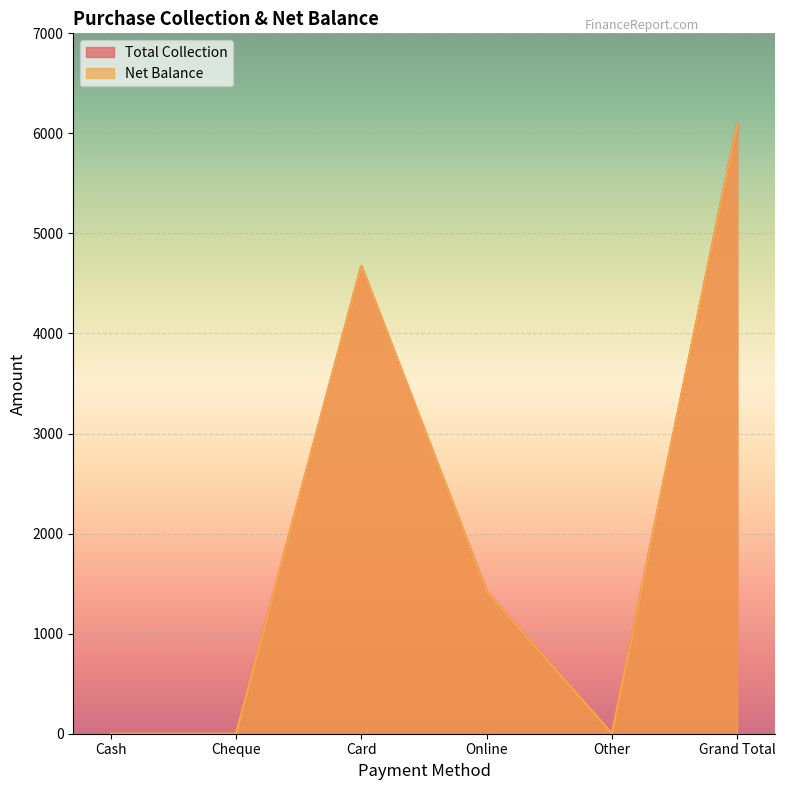

What is the value of the Net Balance point at the 4th from the left?

1417.5